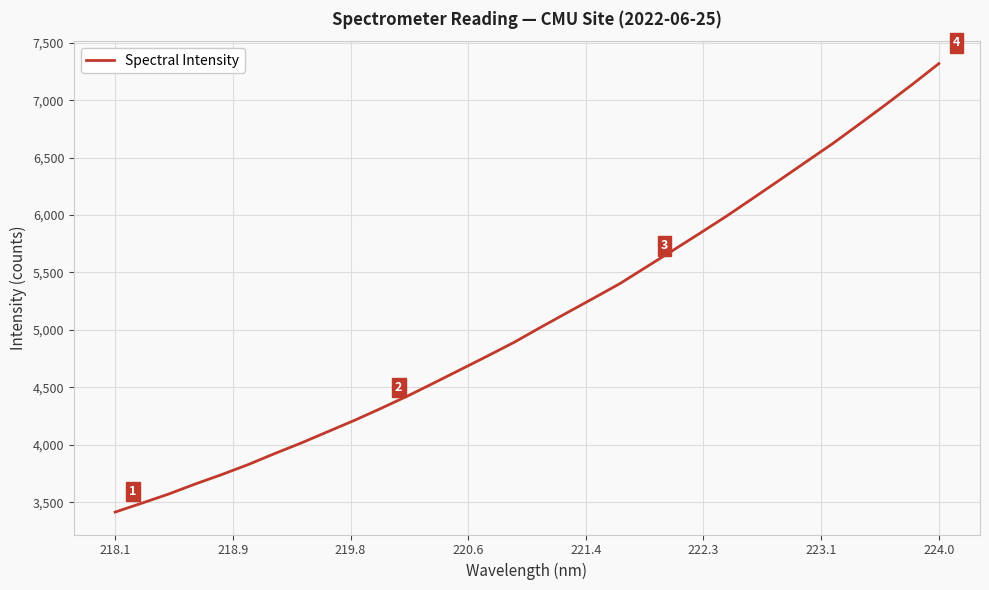

What is the difference between the maximum and minimum values?

3904.8